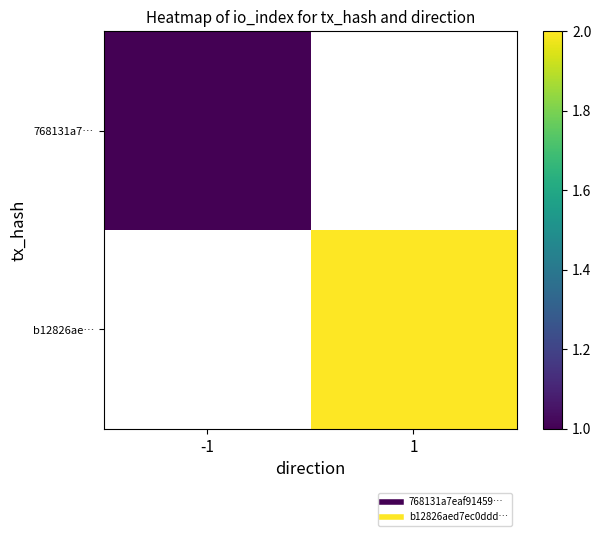

At which label does b12826ae… reach its peak?

-1